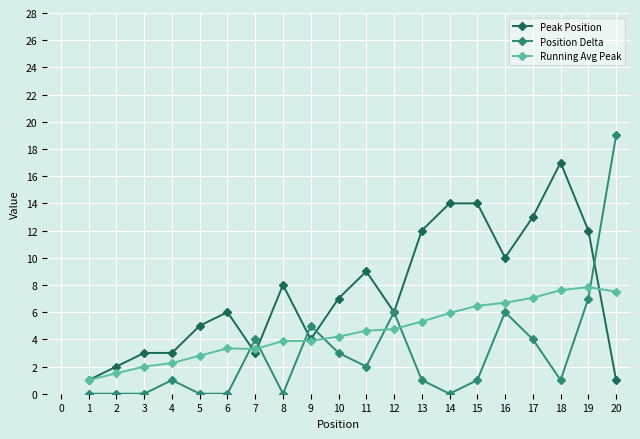

What are all the series names shown in the legend?

Peak Position, Position Delta, Running Avg Peak